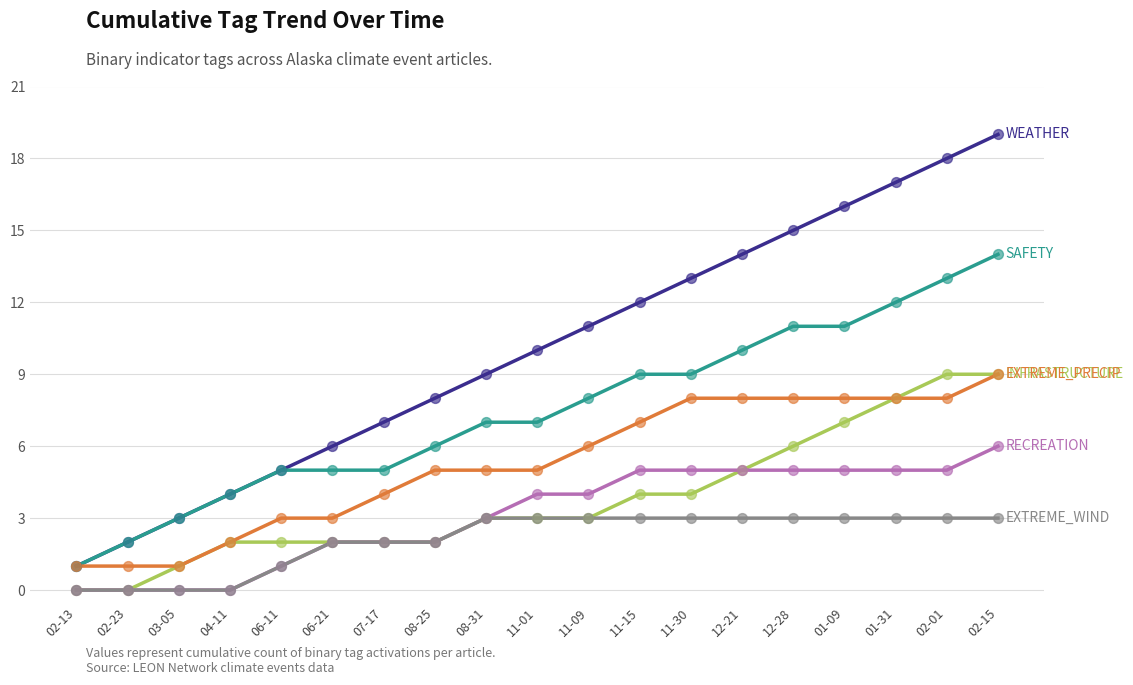

At which category is the sum across all series the highest?

02-15